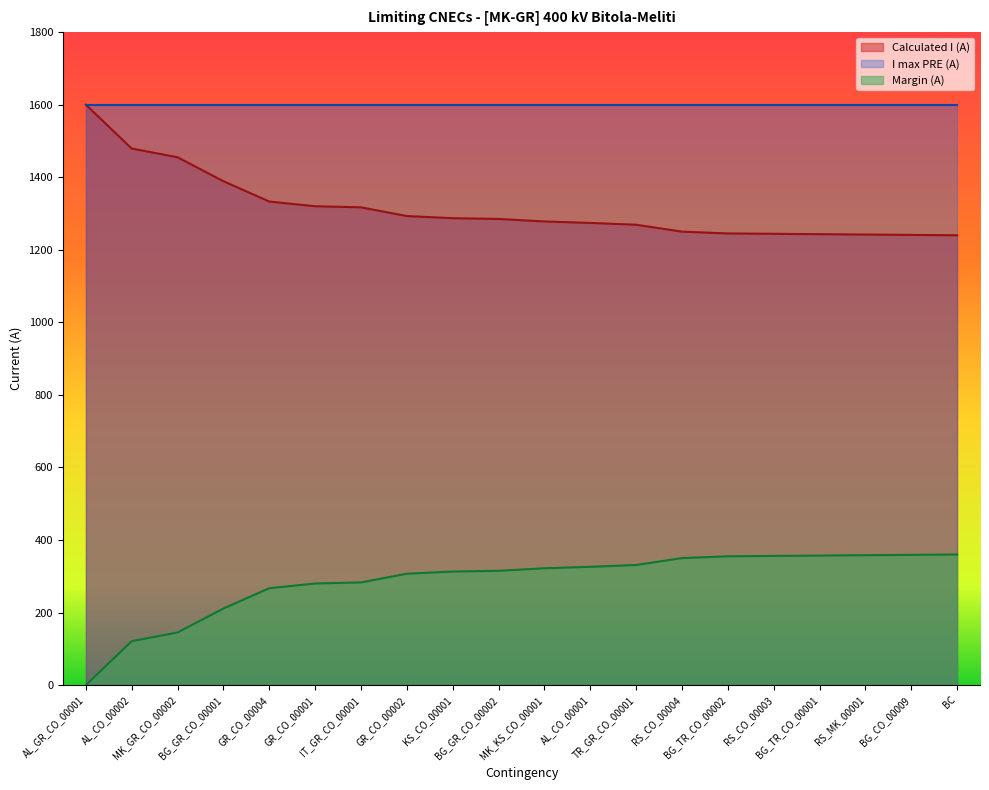

How many lines are shown in the chart?

3